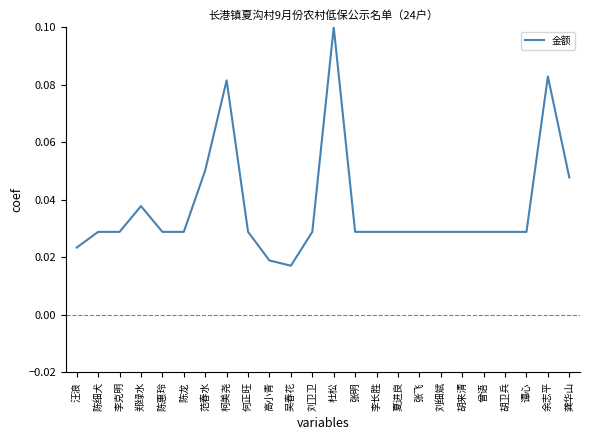

The chart shows a value of 0.1 at 杜松. True or false?

True